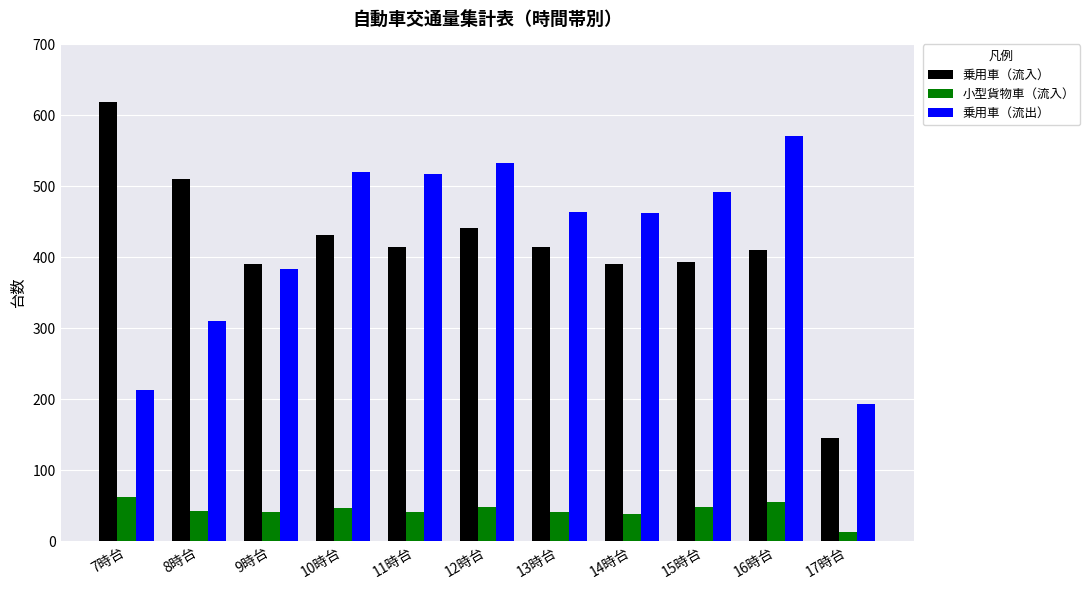

Is it true that 乗用車（流出） equals 384 at 9時台?

True